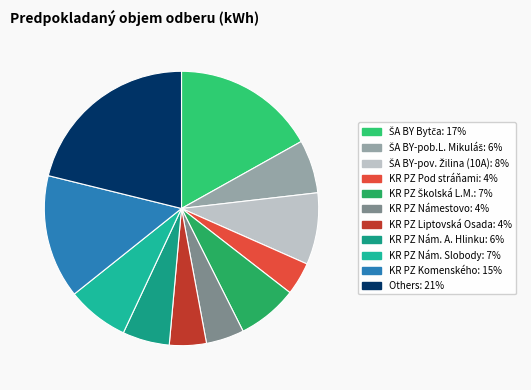

Count the number of slices in the pie.

11